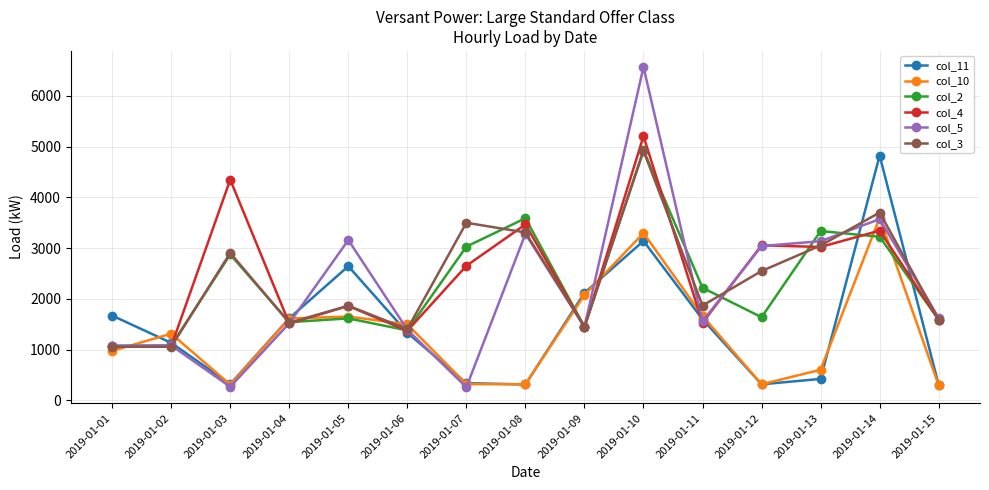

Which category has the highest value across all series?

2019-01-10